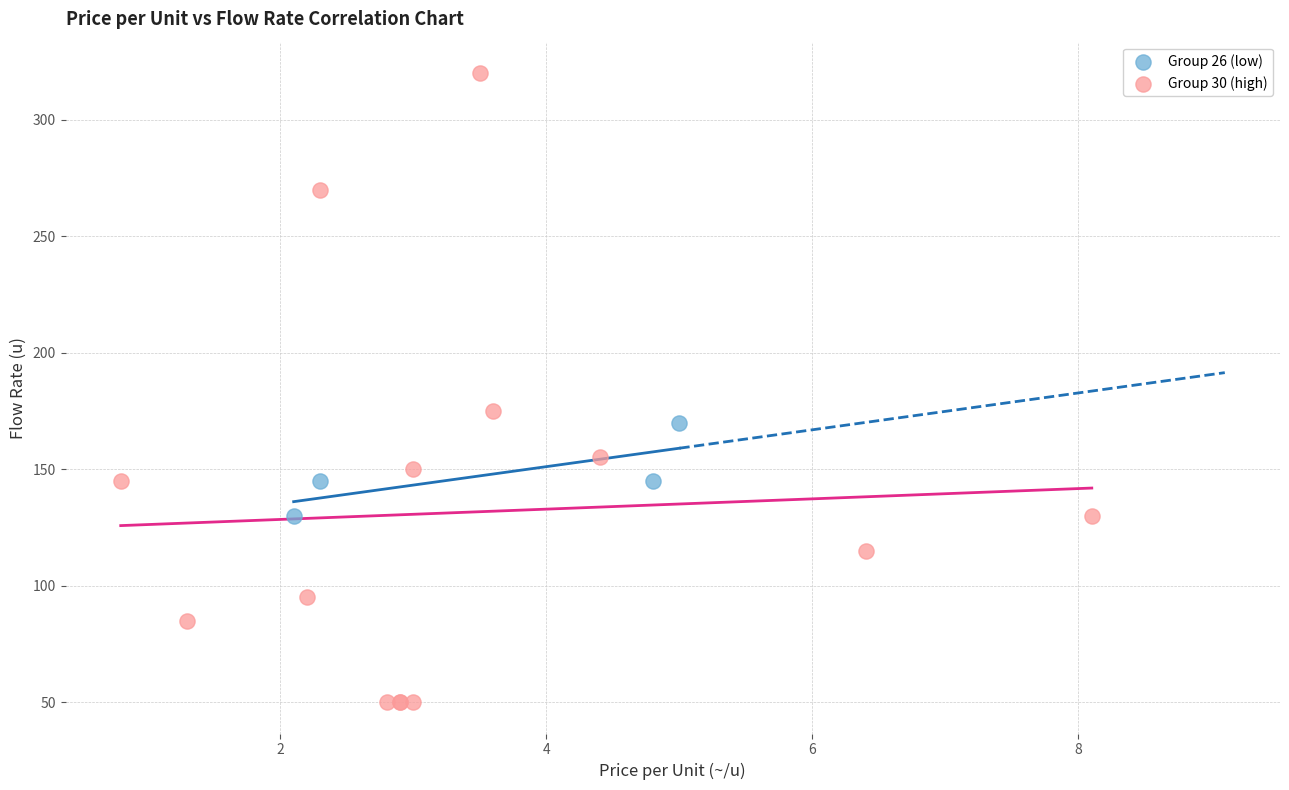

Which series reaches the maximum Y coordinate?

Group 30 (high)